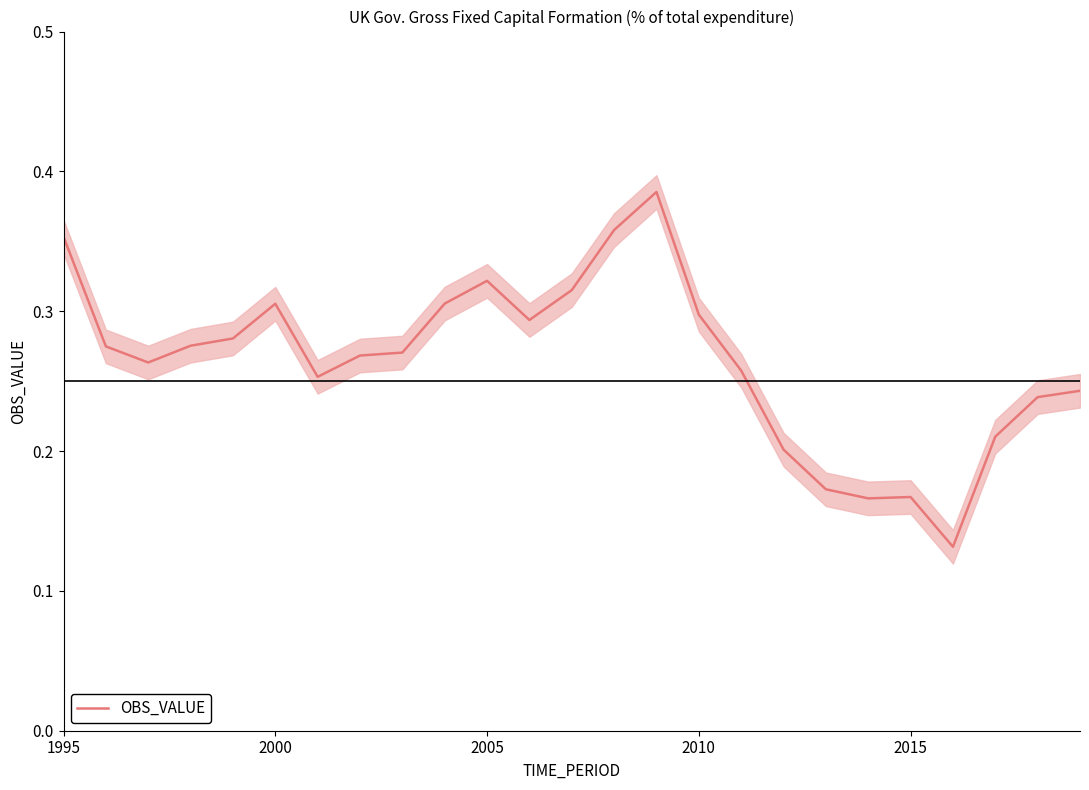

How many values are between 0 and 1?

25